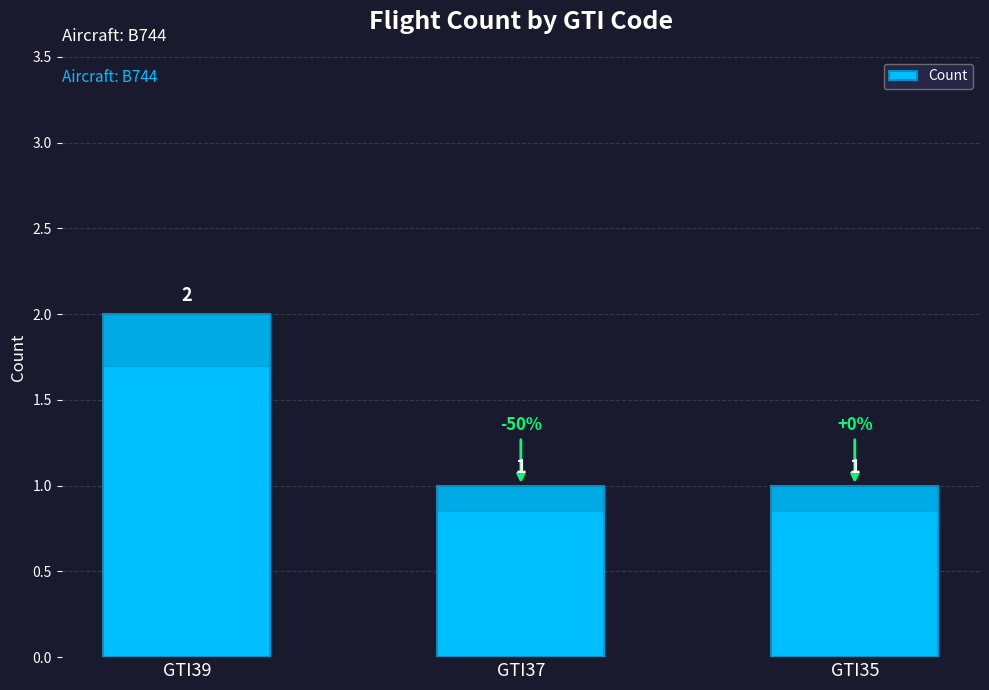

Is it true that the value at GTI39 is 2?

True